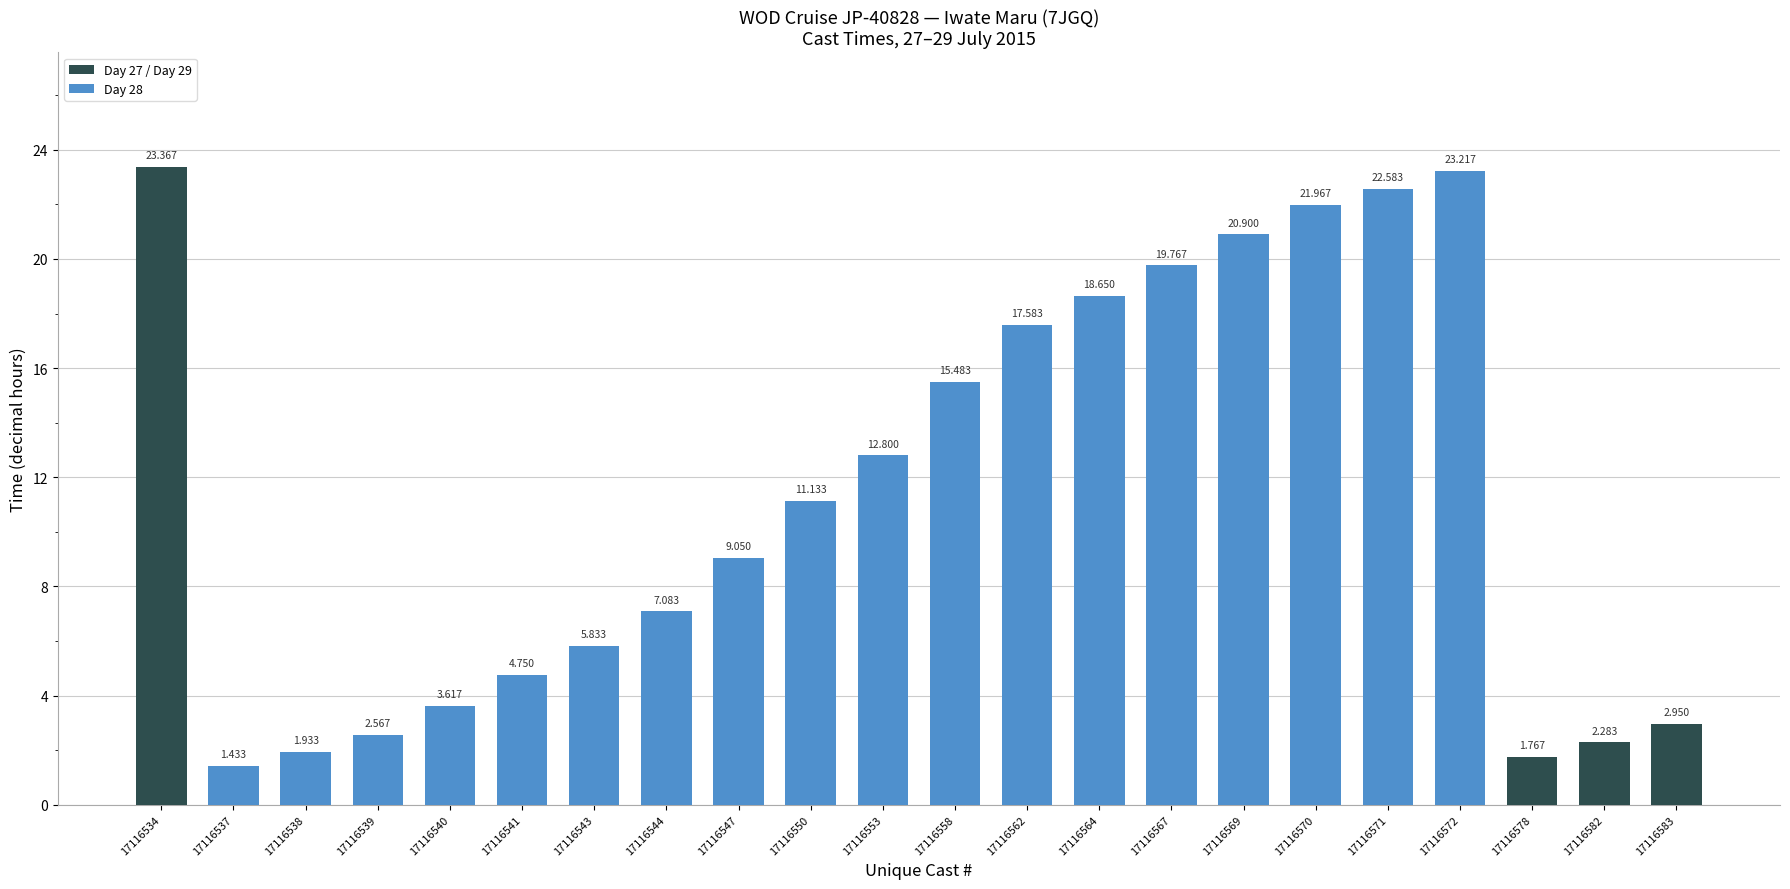

Read the value at 17116572.

23.2